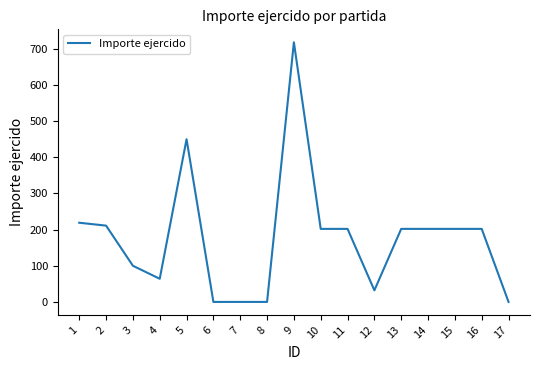

What is the difference between the maximum and minimum values?

718